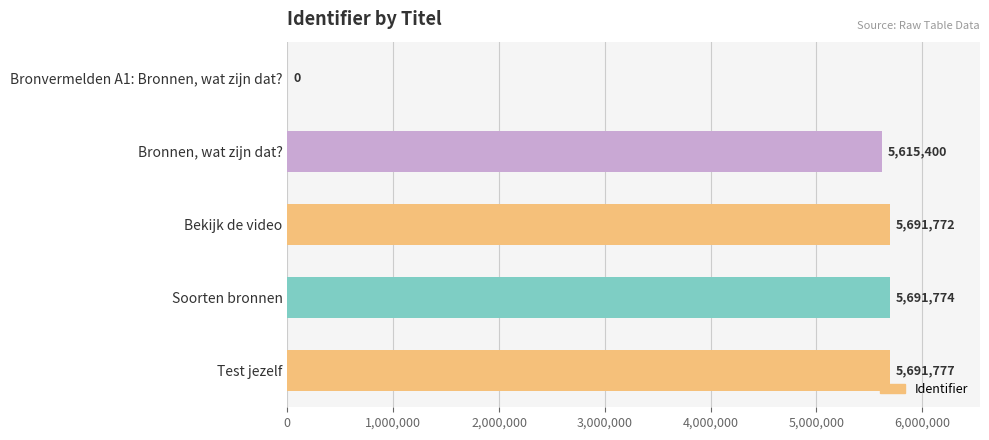

At which label is the value closest to 2845888?

Bronnen, wat zijn dat?